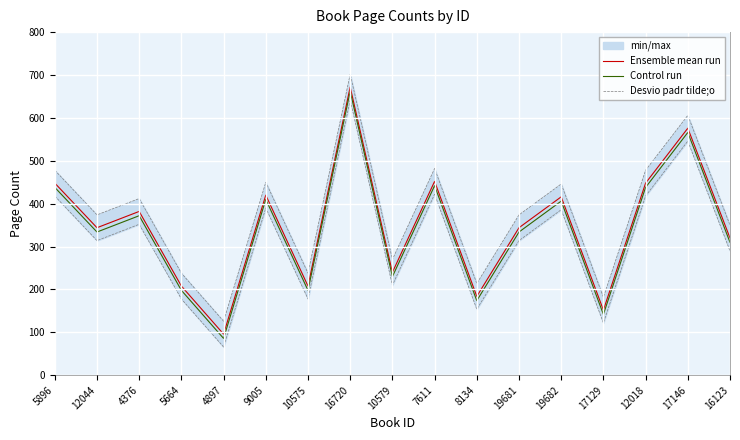

Which label corresponds to the largest value in the chart?

16720